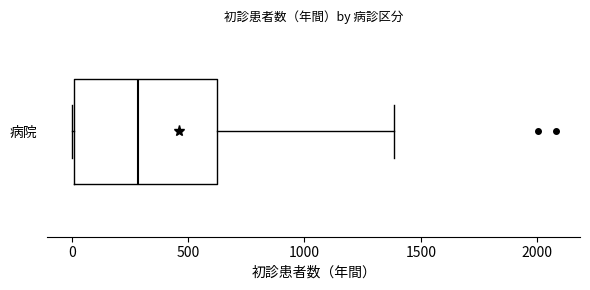

Where is the left edge of the box for 病院 on the x-axis? The values are not printed on the chart, so give them approximately, as read against the axis.

0